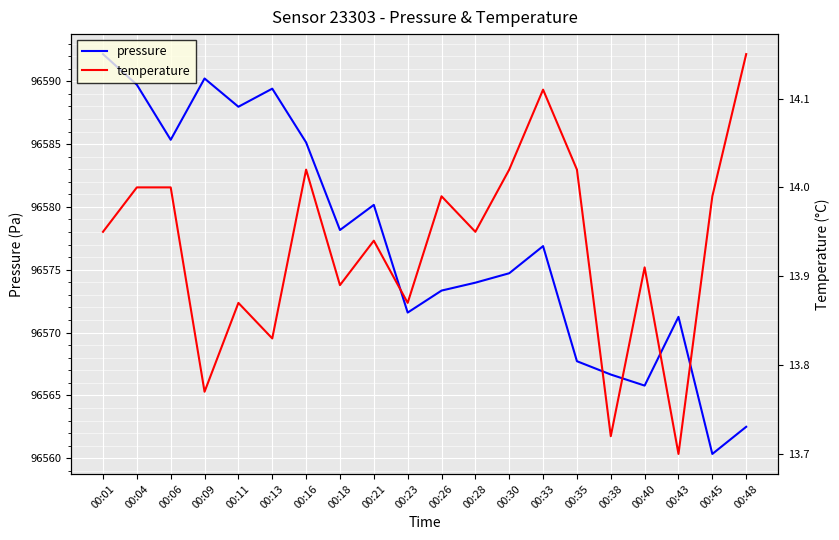

Is it true that temperature equals 18.6 at 00:30?

False